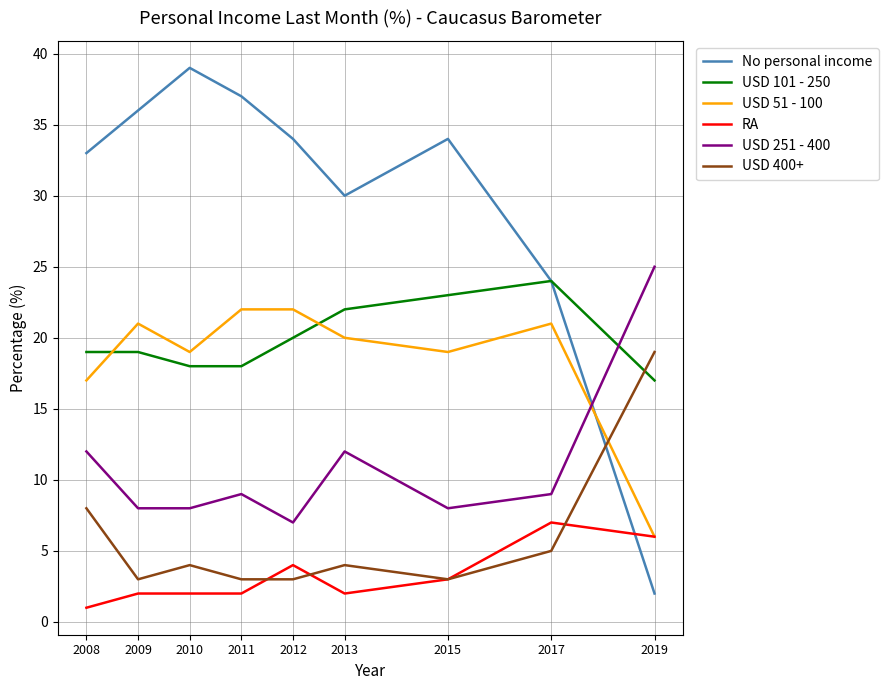

Reading left to right, extract all data points from this chart.

No personal income: 2008=33	2009=36	2010=39	2011=37	2012=34	2013=30	2015=34	2017=24	2019=2
USD 101 - 250: 2008=19	2009=19	2010=18	2011=18	2012=20	2013=22	2015=23	2017=24	2019=17
USD 51 - 100: 2008=17	2009=21	2010=19	2011=22	2012=22	2013=20	2015=19	2017=21	2019=6
RA: 2008=1	2009=2	2010=2	2011=2	2012=4	2013=2	2015=3	2017=7	2019=6
USD 251 - 400: 2008=12	2009=8	2010=8	2011=9	2012=7	2013=12	2015=8	2017=9	2019=25
USD 400+: 2008=8	2009=3	2010=4	2011=3	2012=3	2013=4	2015=3	2017=5	2019=19